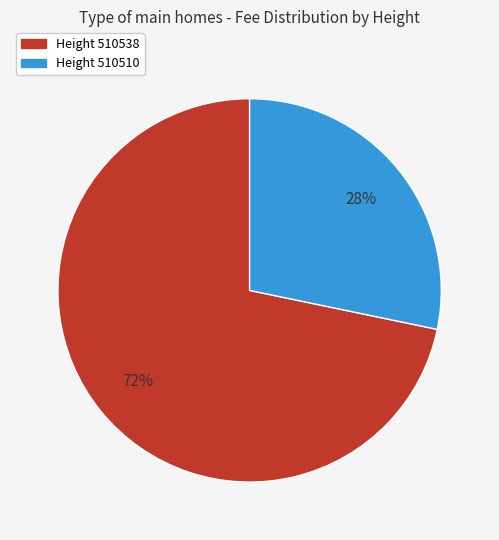

How many slices are in this pie chart?

2